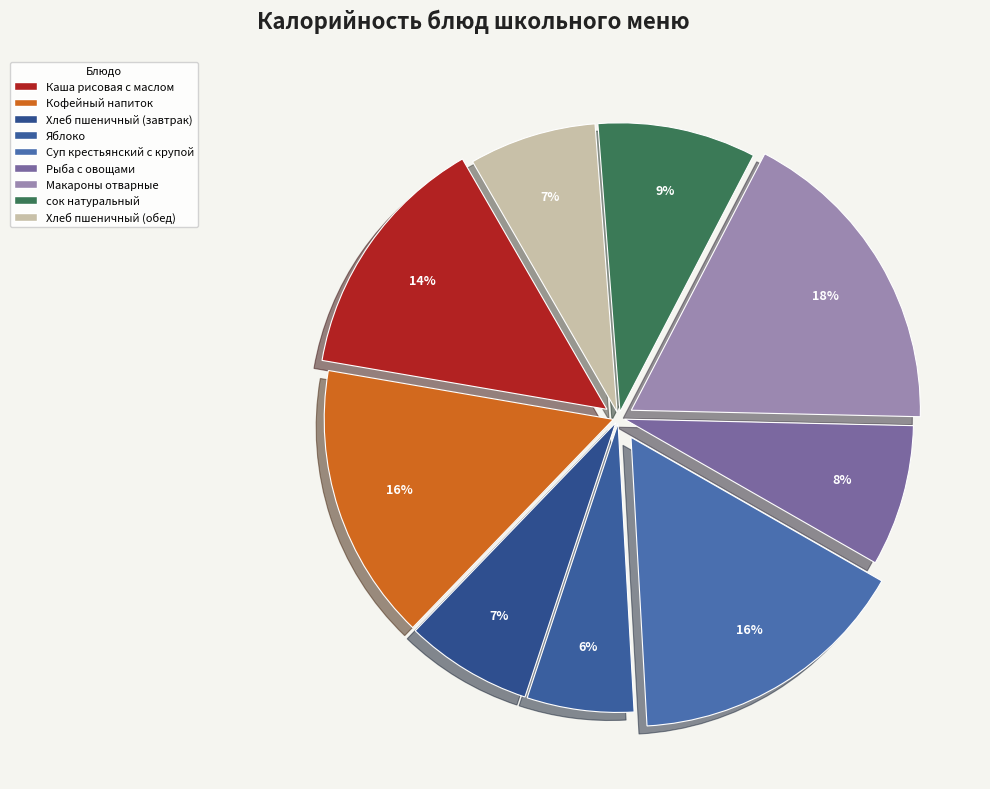

Count the number of slices in the pie.

9